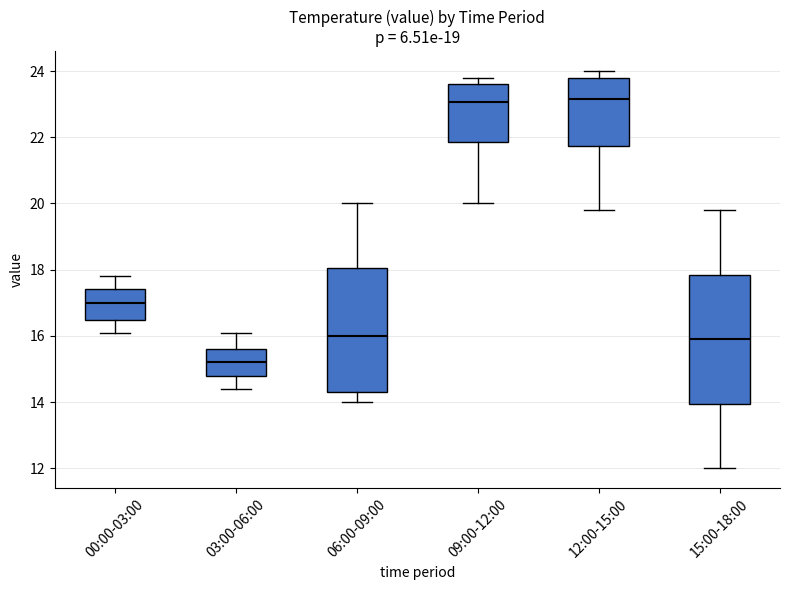

Which box has the lowest median line?

03:00-06:00